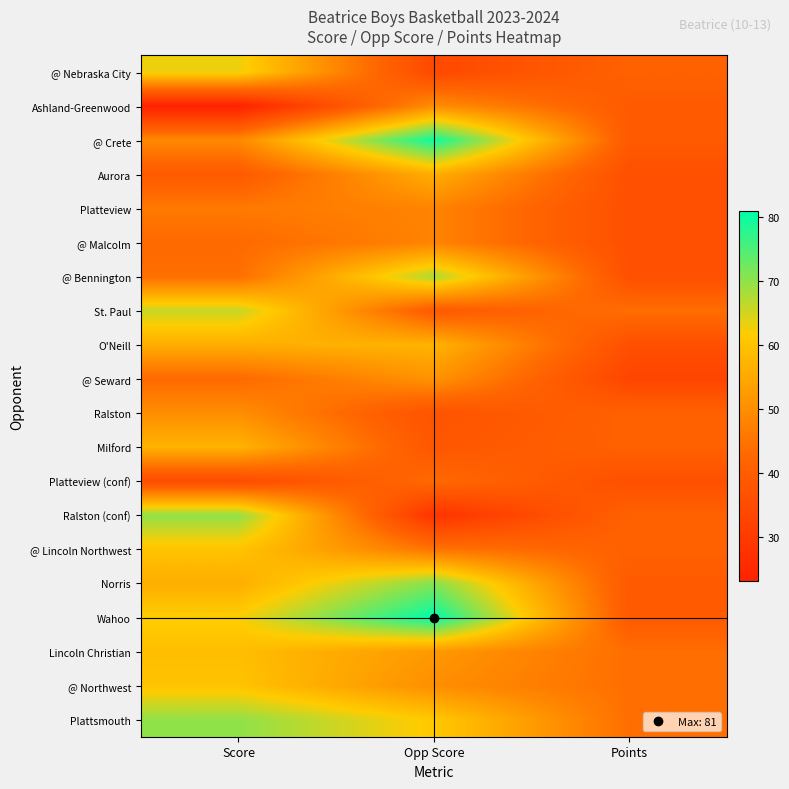

At which category does the chart reach its minimum across all series?

Score